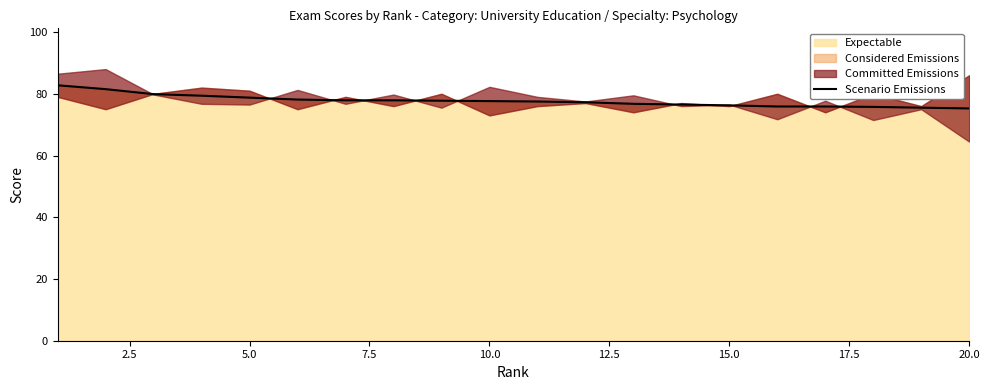

The chart shows a value of 126.4 at 15. True or false?

False